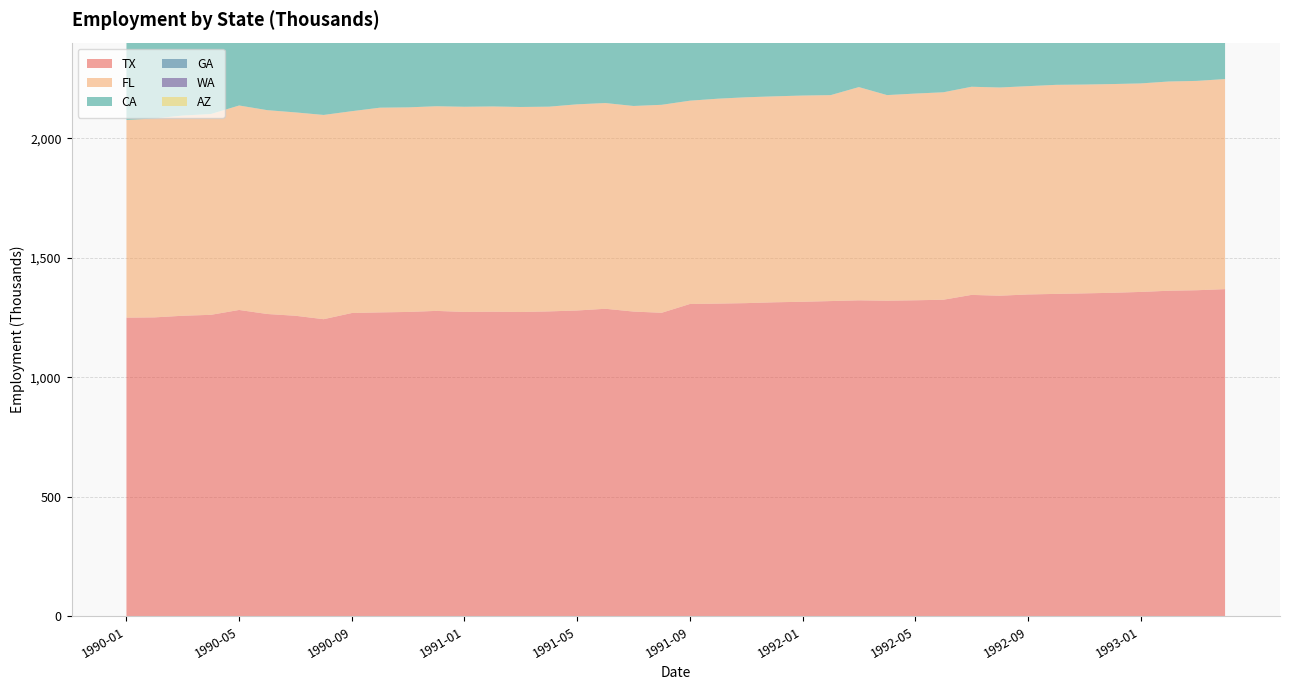

Reading left to right, what are all the values shown in this chart?

TX: 1249.6	1250.8	1257.6	1261.5	1281.8	1264.9	1257.5	1243.2	1269.0	1271.6	1273.5	1277.9	1273.5	1274.5	1273.2	1275.8	1279.6	1286.8	1275.1	1270.0	1306.7	1308.4	1310.4	1313.9	1316.0	1319.0	1322.1	1320.5	1322.3	1324.6	1344.8	1341.4	1346.6	1349.0	1351.2	1353.6	1357.2	1362.2	1364.3	1368.9
FL: 826.7	832.2	837.4	839.9	855.2	852.6	850.6	854.3	844.2	856.3	855.7	856.0	858.2	858.5	857.6	856.3	862.3	860.5	859.9	869.9	850.4	857.1	861.0	861.4	862.6	861.4	891.9	860.0	864.6	867.7	870.6	870.9	871.3	874.4	873.4	873.1	872.1	875.2	875.6	878.7
CA: 2045.2	2048.5	2056.5	2068.5	2092.1	2090.1	2088.2	2074.3	2079.5	2084.1	2084.6	2086.1	2085.0	2084.8	2089.0	2091.2	2091.1	2092.2	2089.8	2089.6	2095.2	2093.9	2092.0	2093.5	2097.0	2098.7	2098.9	2097.5	2096.4	2095.3	2105.3	2097.4	2095.9	2088.7	2088.8	2087.3	2085.6	2082.9	2079.0	2077.8
GA: 527.7	528.0	530.5	530.8	535.7	534.9	533.9	533.0	533.4	530.3	532.3	532.6	534.2	535.6	535.4	537.2	538.3	539.6	539.4	539.7	537.0	534.1	534.7	534.1	533.6	532.8	536.1	533.1	534.1	535.0	536.7	538.6	539.5	540.4	542.3	542.1	542.9	544.0	544.9	545.2
WA: 389.9	394.9	390.2	394.2	394.9	397.6	399.5	404.8	399.3	400.3	402.0	403.6	404.3	404.3	405.3	409.0	410.9	411.5	414.6	415.4	415.6	416.3	415.8	416.2	419.0	421.6	422.5	420.9	423.5	421.5	419.3	425.4	426.3	427.0	427.2	429.2	428.7	426.6	428.4	429.0
AZ: 266.1	267.6	268.3	271.2	276.5	269.8	273.4	272.6	273.9	275.7	277.6	279.2	279.9	280.5	282.9	283.6	284.6	287.6	283.9	284.5	286.6	288.0	288.0	288.0	290.0	288.5	288.4	288.8	289.3	289.3	289.4	292.1	298.4	290.4	289.9	291.4	290.0	292.5	293.7	292.5